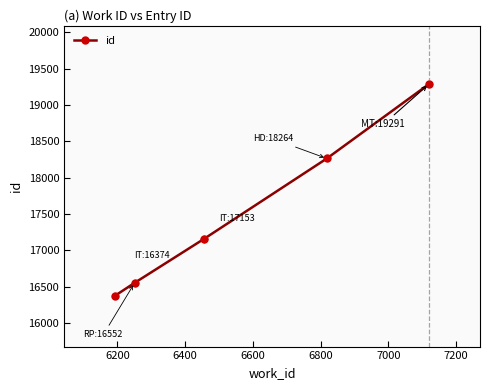

True or false: id has more than 1 points higher than both neighbors.

False